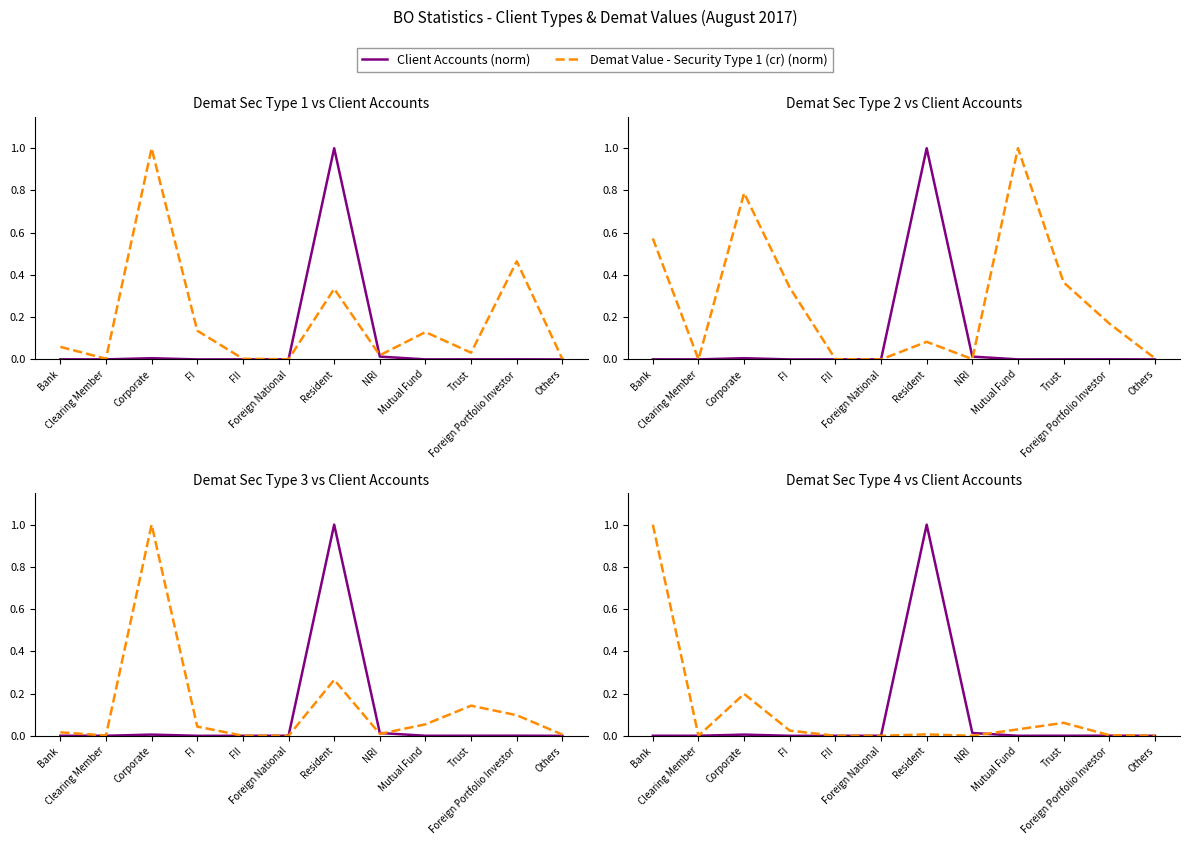

What position from the right is Resident?

6